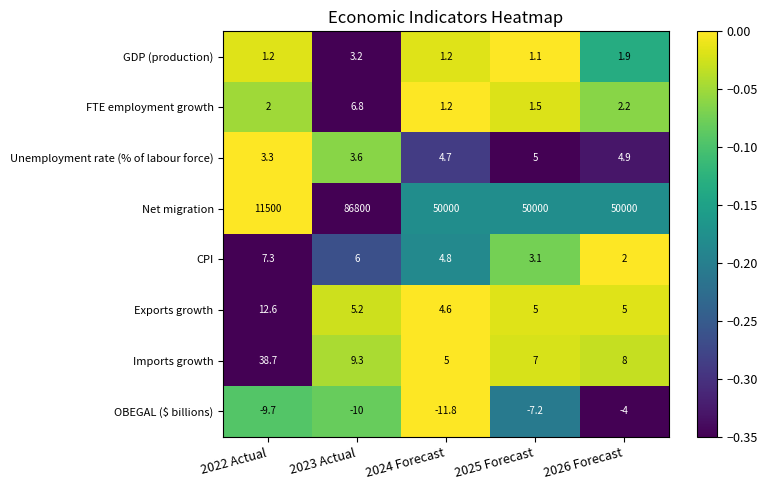

How many series are shown in this chart?

8